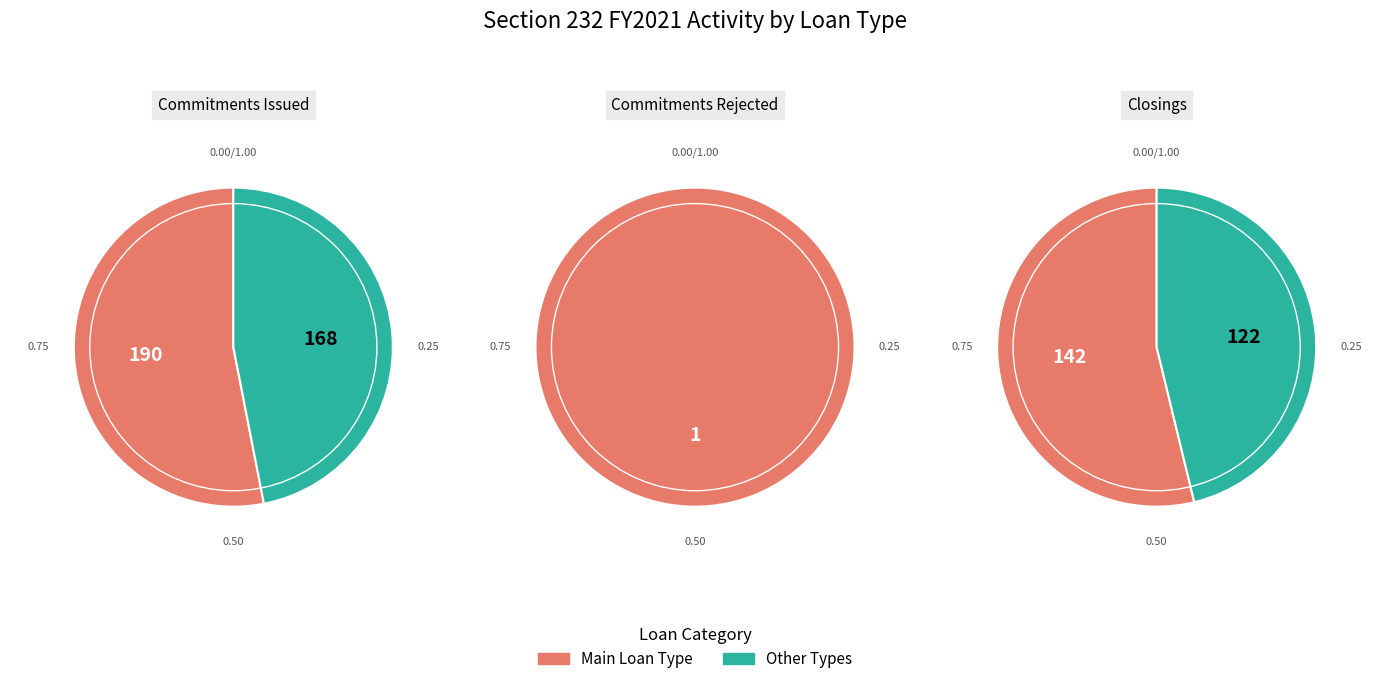

The 223d Operating Loss Loan slice represents 11% of the pie. True or false?

False